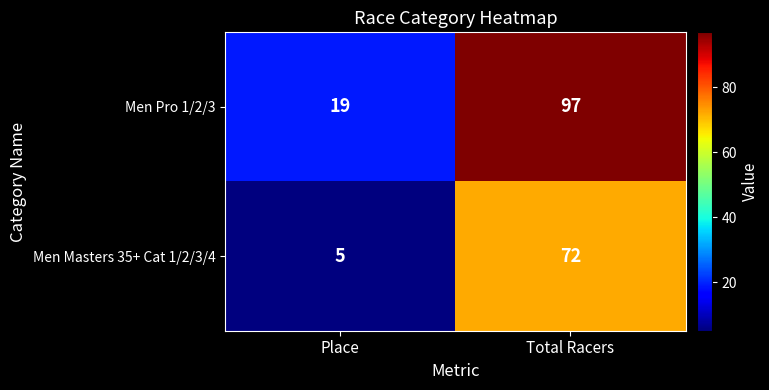

Reading left to right, list all the values displayed in this chart.

Men Pro 1/2/3: Place=19	Total Racers=97
Men Masters 35+ Cat 1/2/3/4: Place=5	Total Racers=72